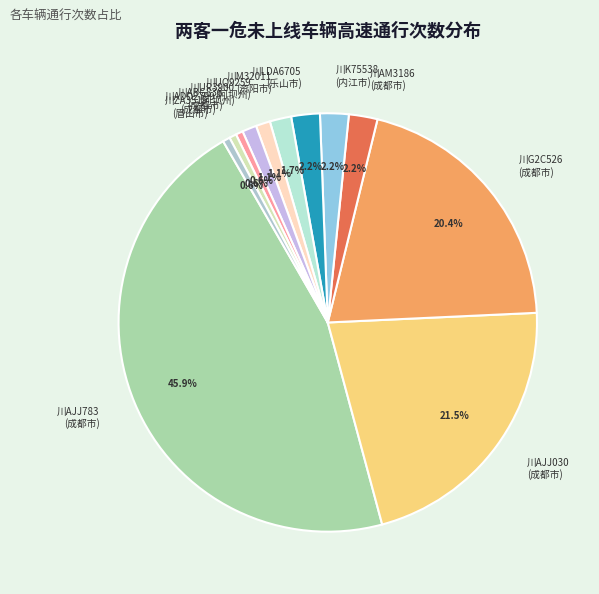

What percentage do 川ABG836 (成都市) and 川K75538 (内江市) together represent?

2.8%